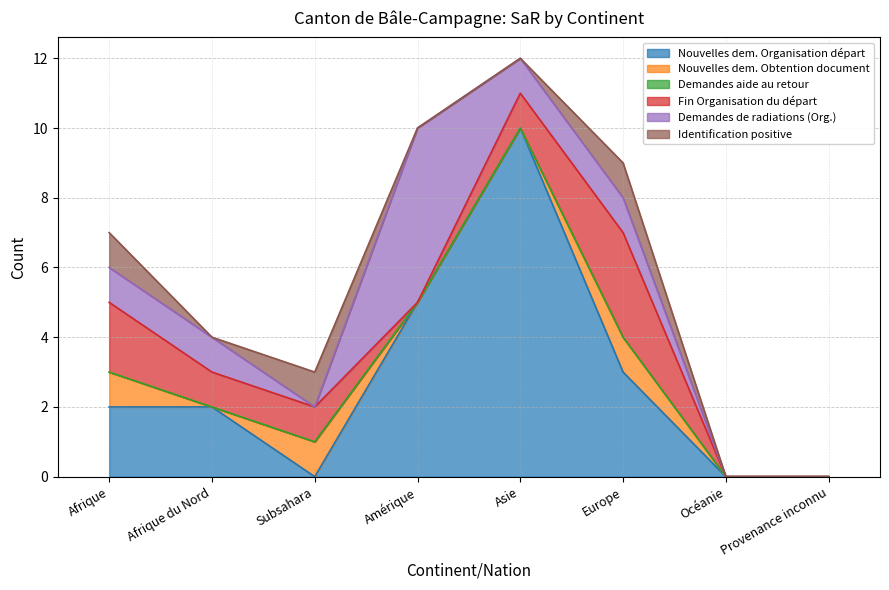

Reading left to right, transcribe all the data shown in this chart.

Nouvelles dem. Organisation départ: Afrique=2	Afrique du Nord=2	Subsahara=0	Amérique=5	Asie=10	Europe=3	Océanie=0	Provenance inconnu=0
Nouvelles dem. Obtention document: Afrique=1	Afrique du Nord=0	Subsahara=1	Amérique=0	Asie=0	Europe=1	Océanie=0	Provenance inconnu=0
Demandes aide au retour: Afrique=0	Afrique du Nord=0	Subsahara=0	Amérique=0	Asie=0	Europe=0	Océanie=0	Provenance inconnu=0
Fin Organisation du départ: Afrique=2	Afrique du Nord=1	Subsahara=1	Amérique=0	Asie=1	Europe=3	Océanie=0	Provenance inconnu=0
Demandes de radiations (Org.): Afrique=1	Afrique du Nord=1	Subsahara=0	Amérique=5	Asie=1	Europe=1	Océanie=0	Provenance inconnu=0
Identification positive: Afrique=1	Afrique du Nord=0	Subsahara=1	Amérique=0	Asie=0	Europe=1	Océanie=0	Provenance inconnu=0